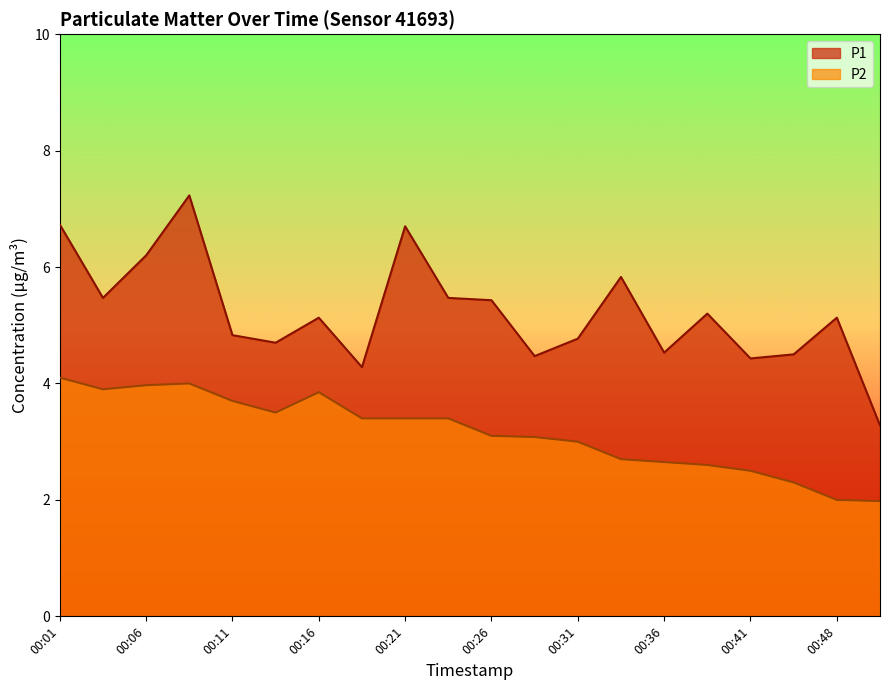

In P1, how many points are lower than both neighbors (excluding endpoints)?

6